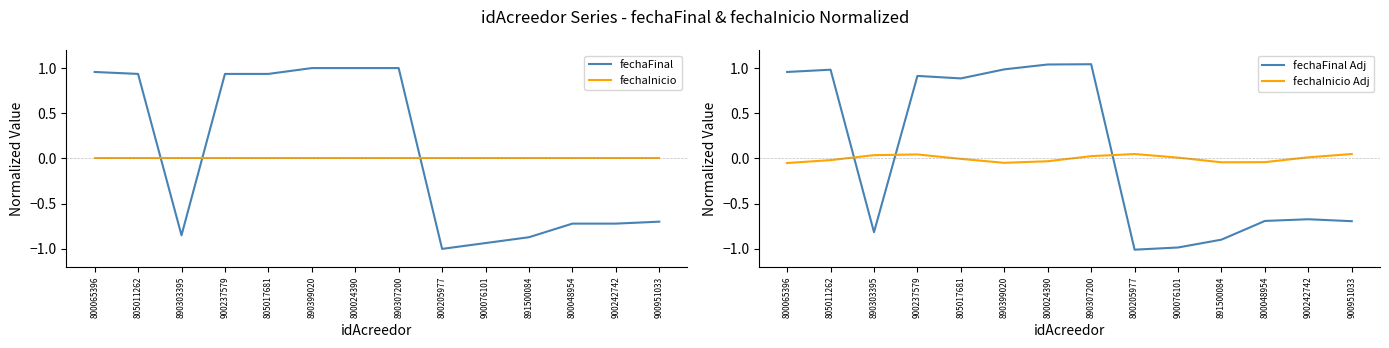

How many data points in fechaFinal Adj are less than 0?

7